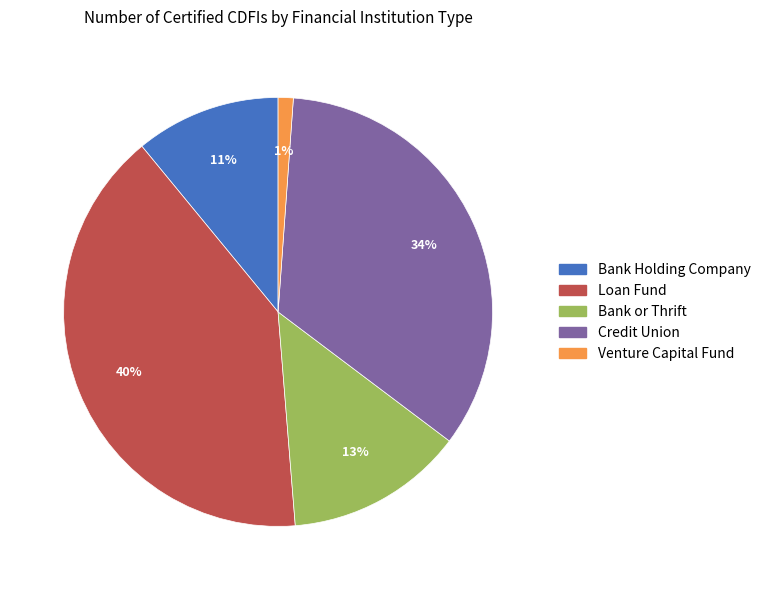

To the nearest percent, what is the combined percentage of Venture Capital Fund and Credit Union?

35%